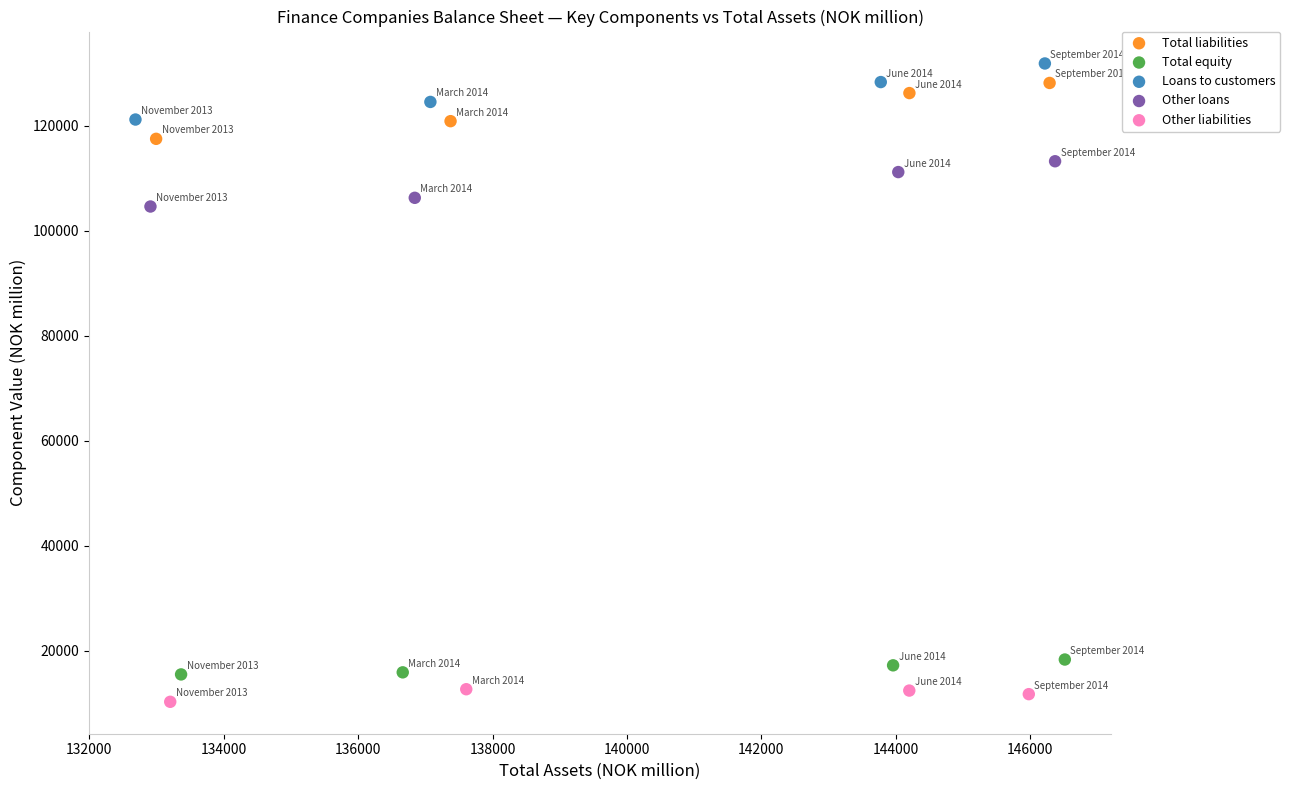

Which series reaches the minimum Y coordinate?

Other liabilities